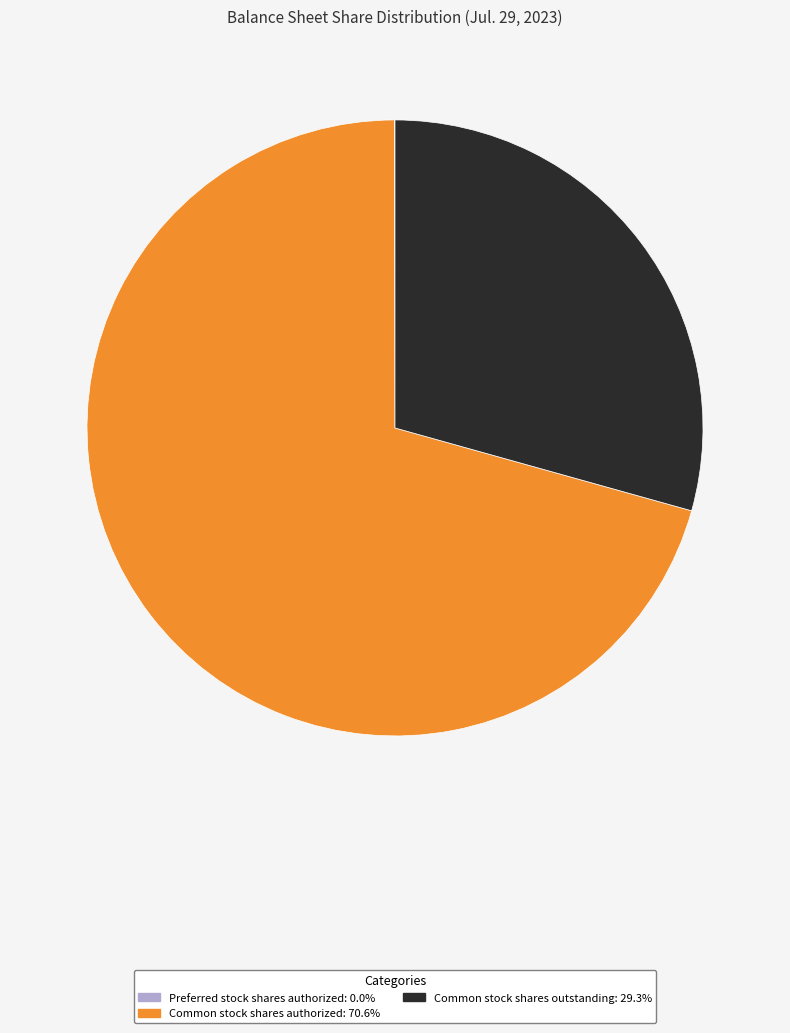

Is there any slice that represents more than half of the pie?

Yes